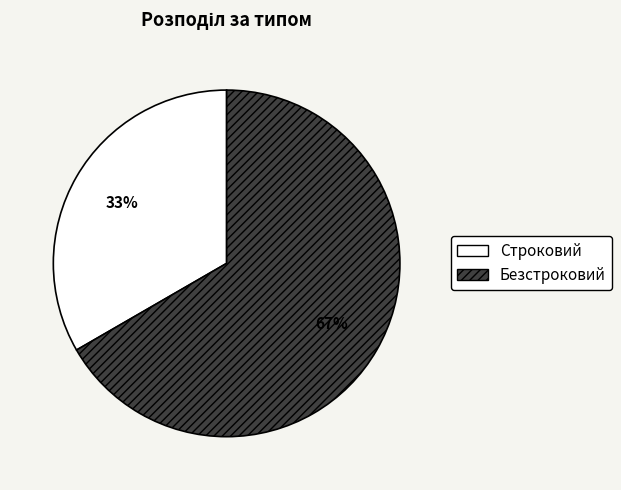

To the nearest percent, what portion does Безстроковий represent?

67%